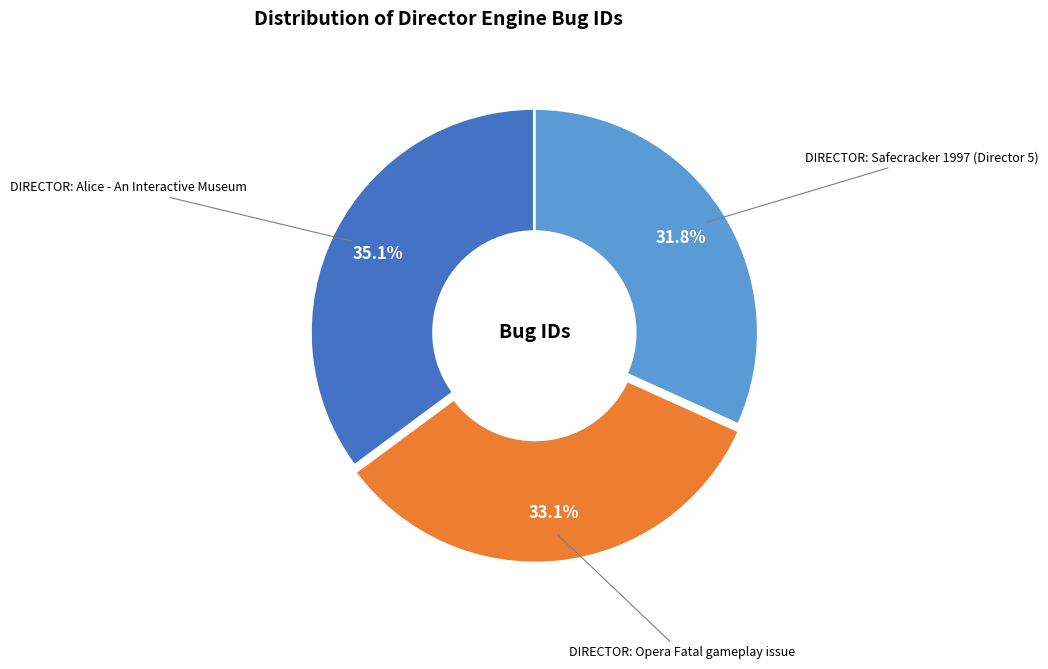

Count the number of slices in the pie.

3